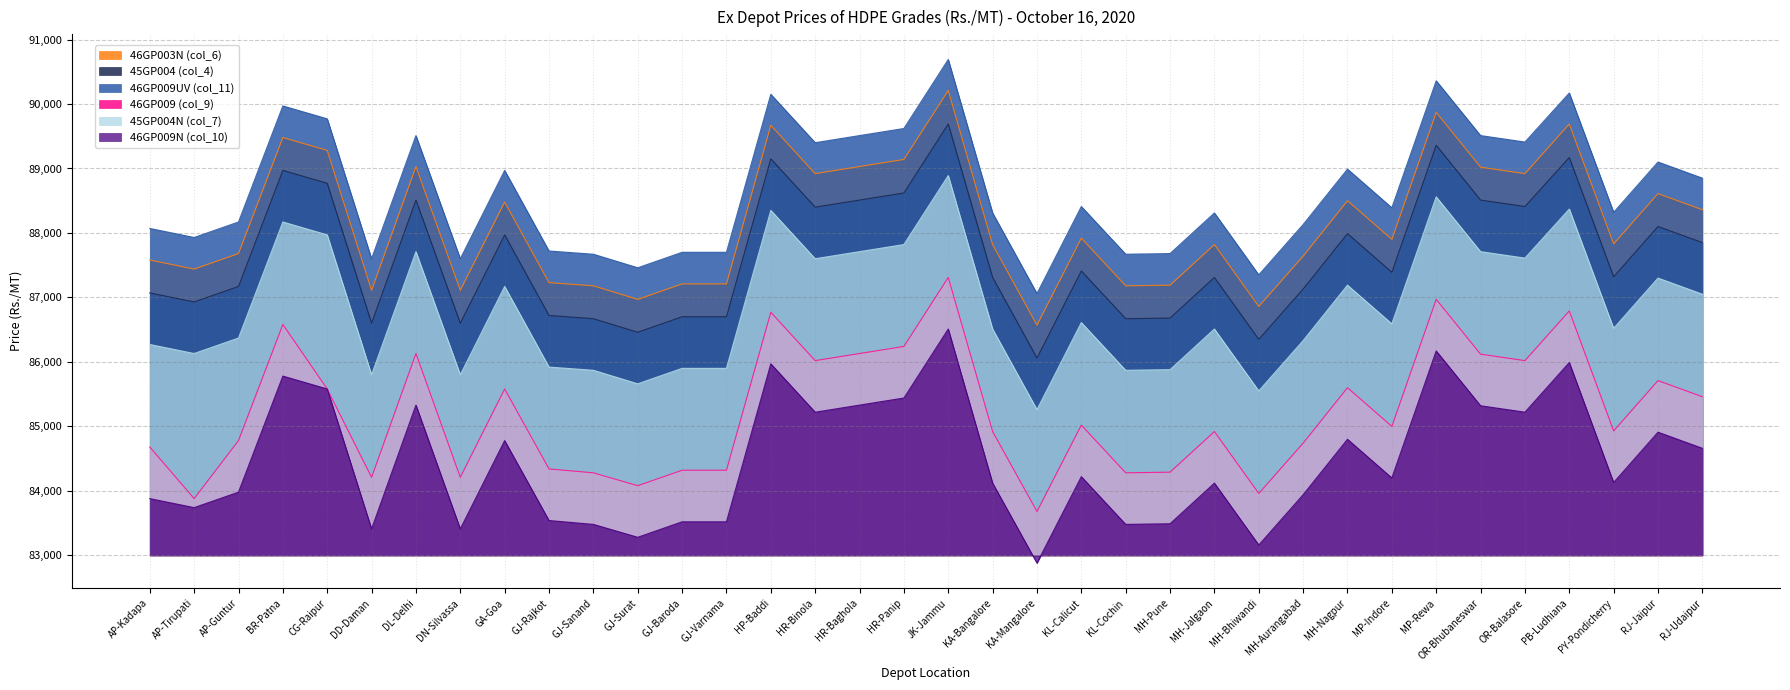

Where does the 45GP004N (col_7) series first go above 3590?

BR-Patna